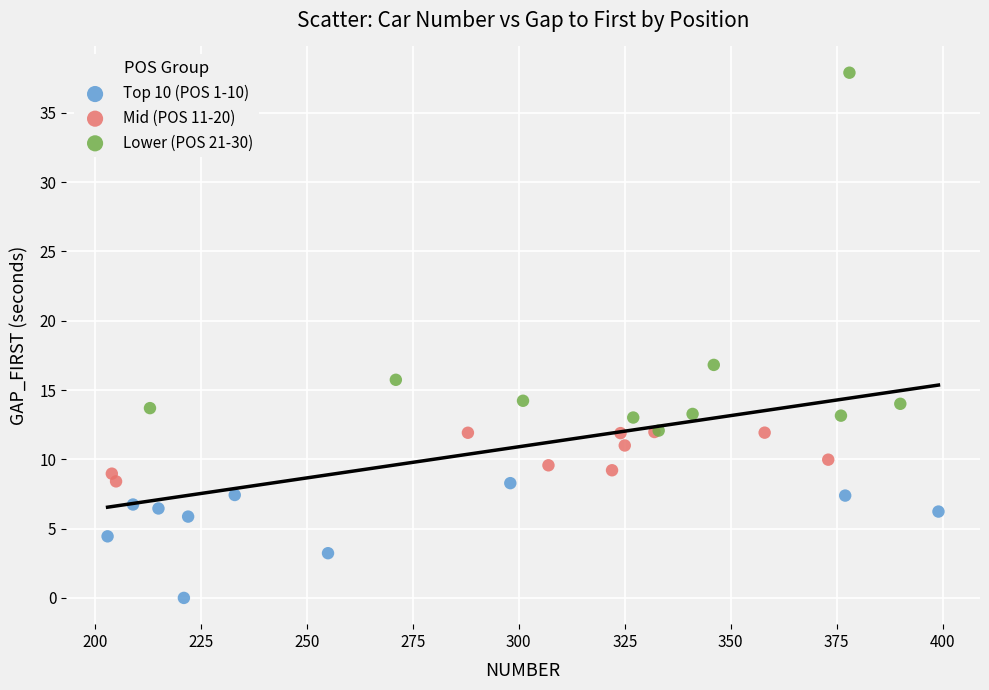

Which series contains the highest Y value?

Lower (POS 21-30)